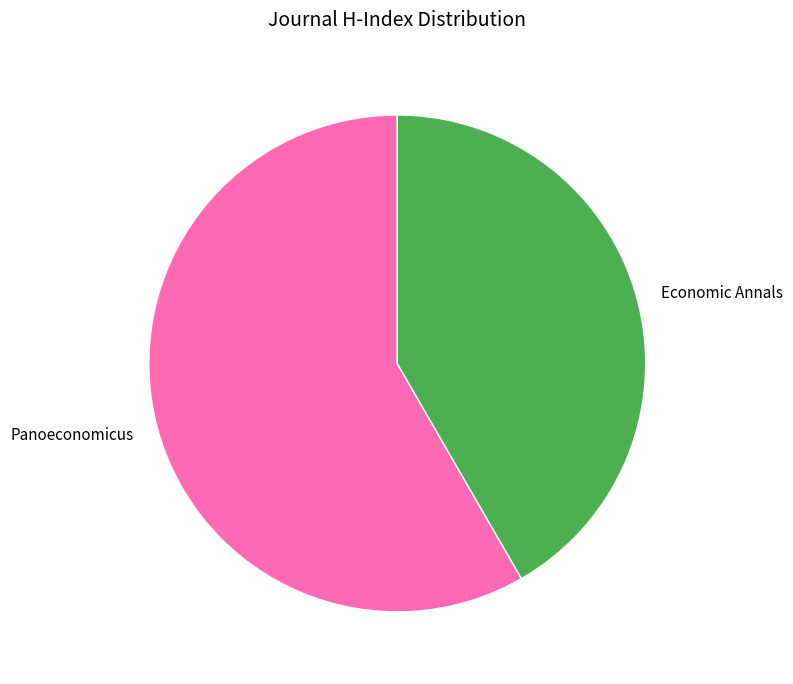

The Economic Annals slice represents 36% of the pie. True or false?

False